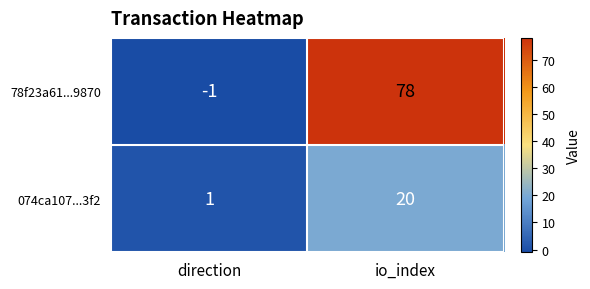

Is it true that 074ca107...3f2 equals 2 at direction?

False